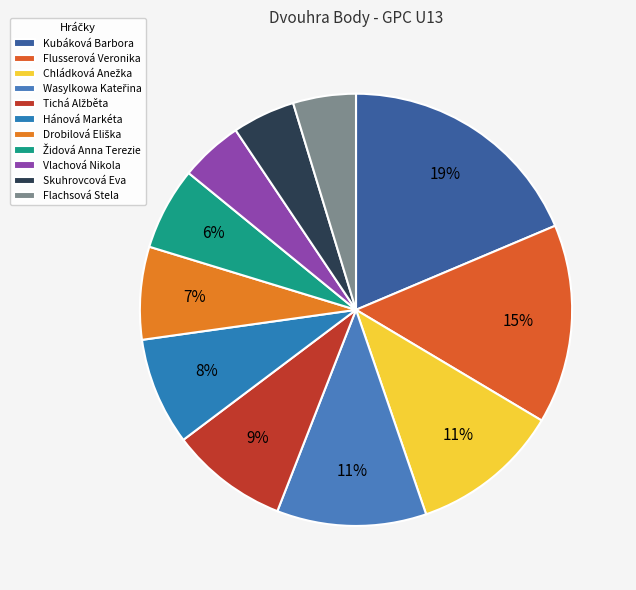

Combined, do Skuhrovcová Eva and Wasylkowa Kateřina account for over 50%?

No